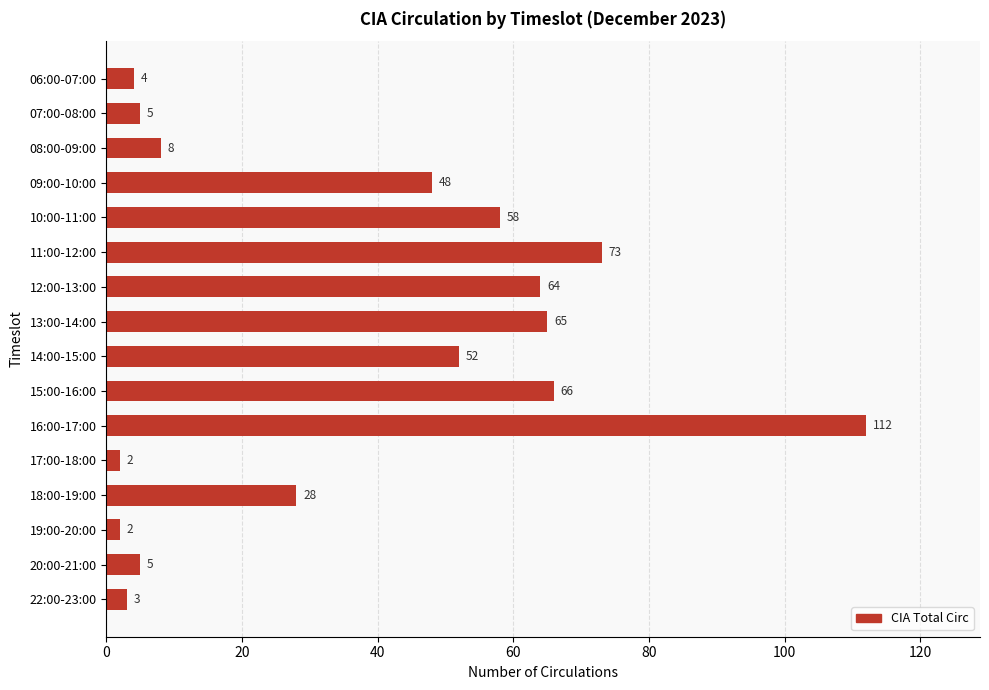

At which category does the chart reach its peak across all series?

16:00-17:00